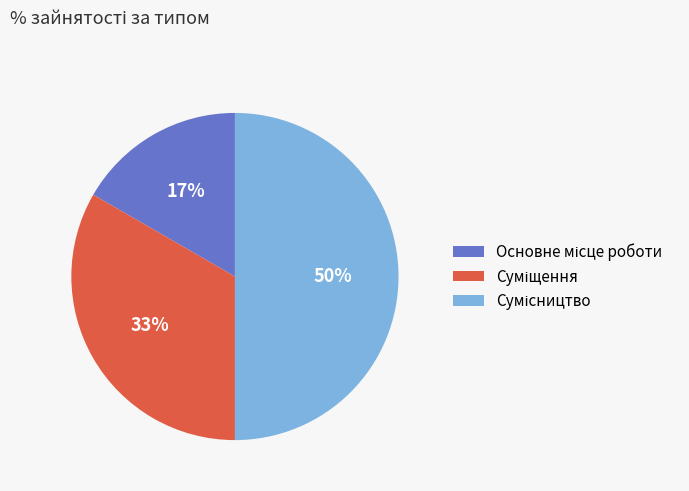

To the nearest percent, what is the average slice percentage?

33%